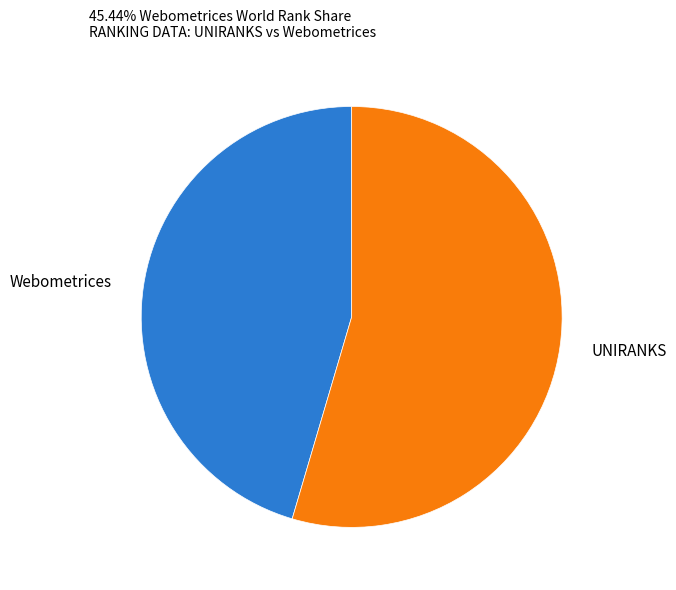

What is the ratio of the value at Webometrices to the value at UNIRANKS?

0.8